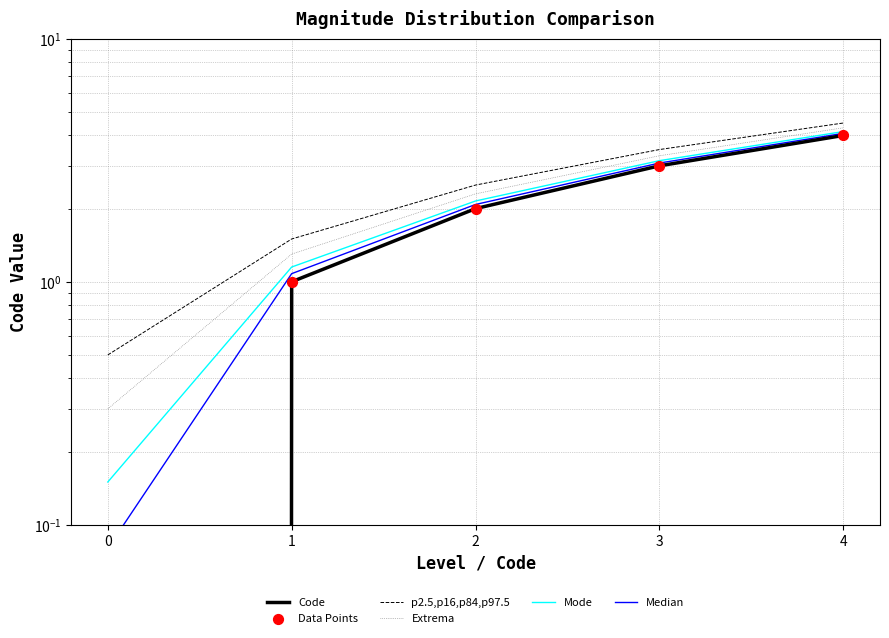

What is the total value across all series at 0?

1.0